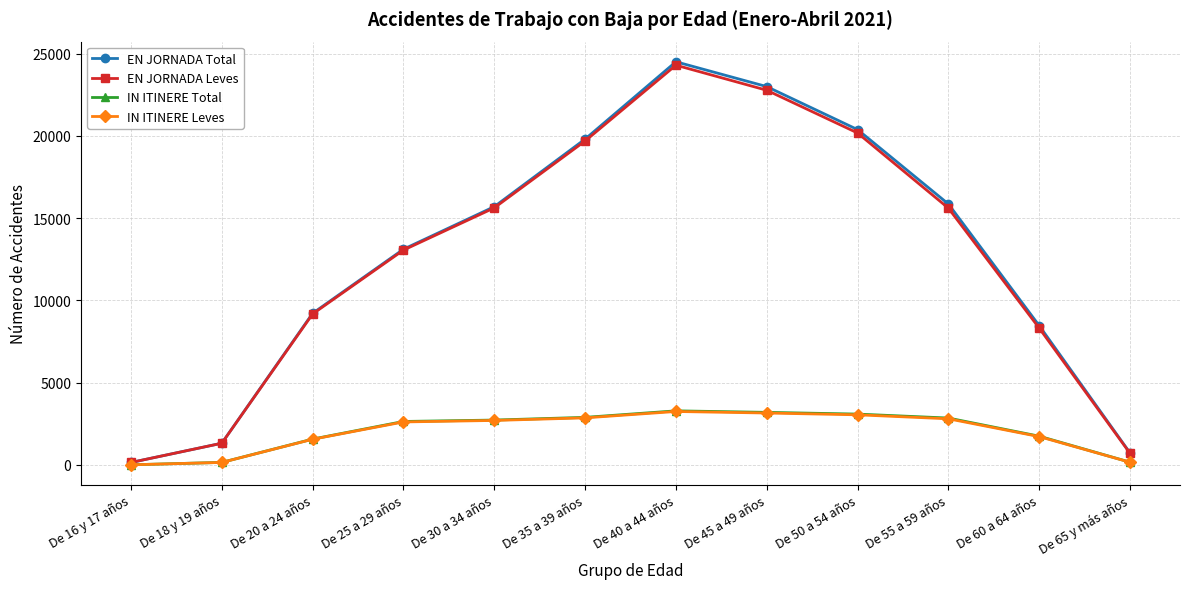

Is the value of IN ITINERE Leves at De 35 a 39 años greater than the value of EN JORNADA Total at De 30 a 34 años?

No